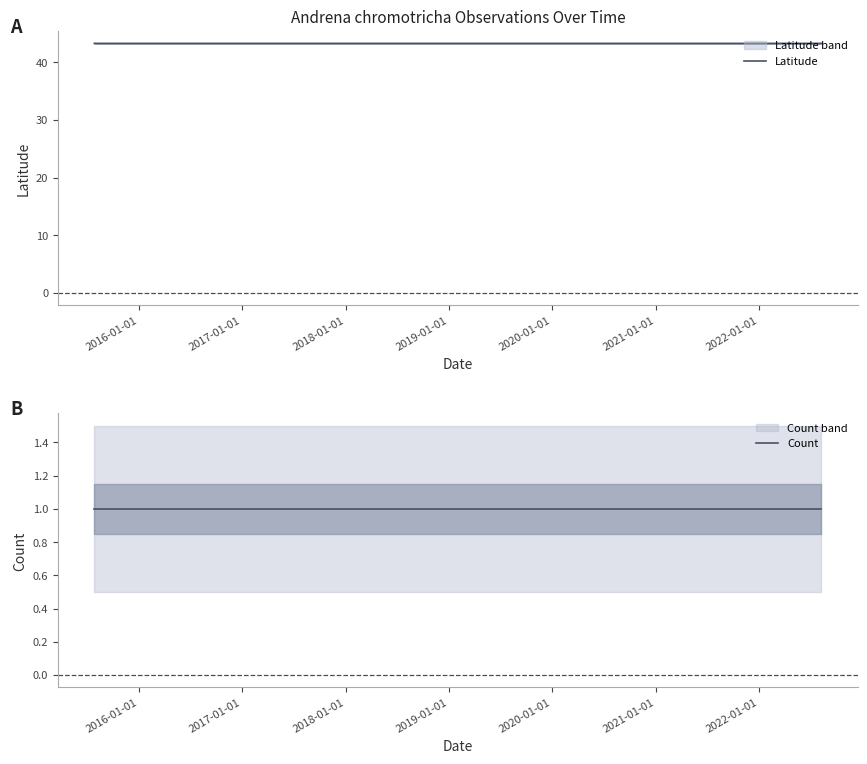

What is the sum of the Count values at 2016-01-01 and 2017-01-01?

2.0